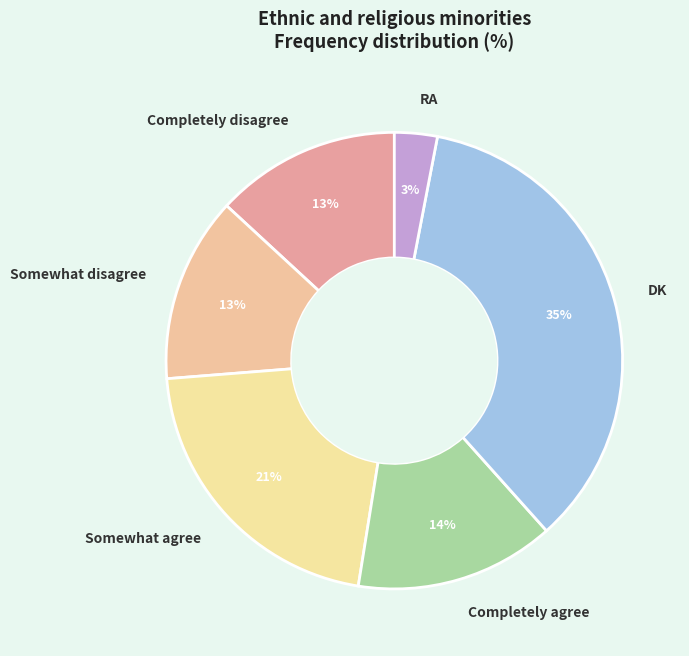

Do RA and Completely disagree together represent more than half of the pie?

No